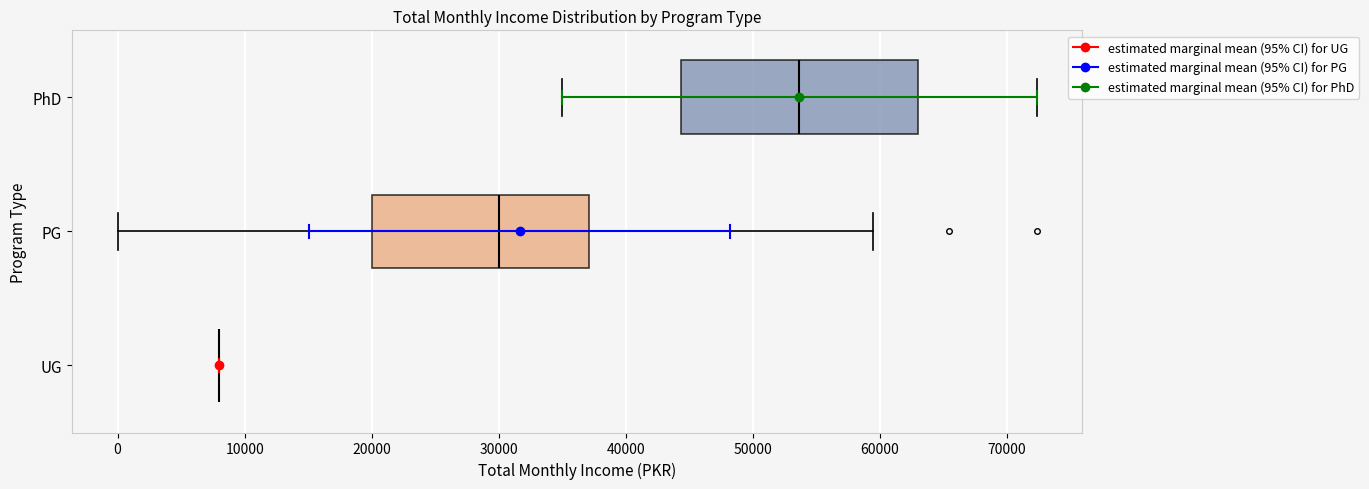

Comparing the boxes themselves (not the whiskers), which one is the widest?

PhD